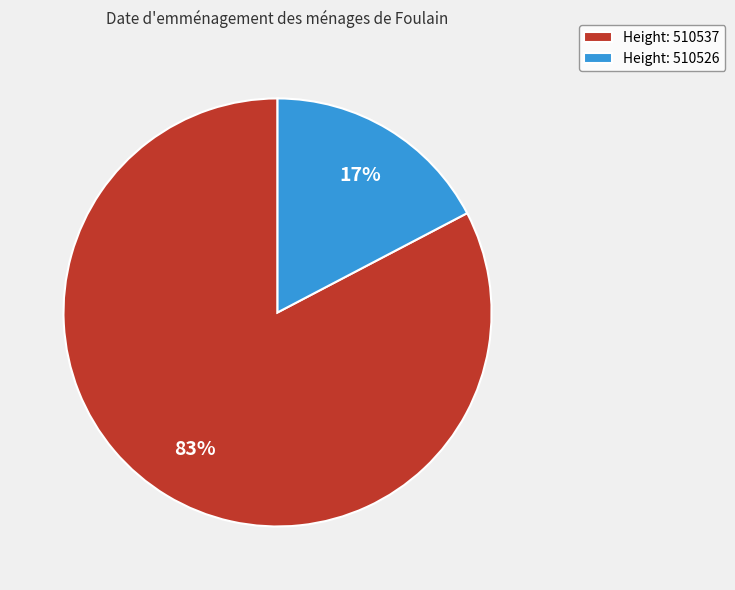

Between Height: 510526 and Height: 510537, which is larger?

Height: 510537